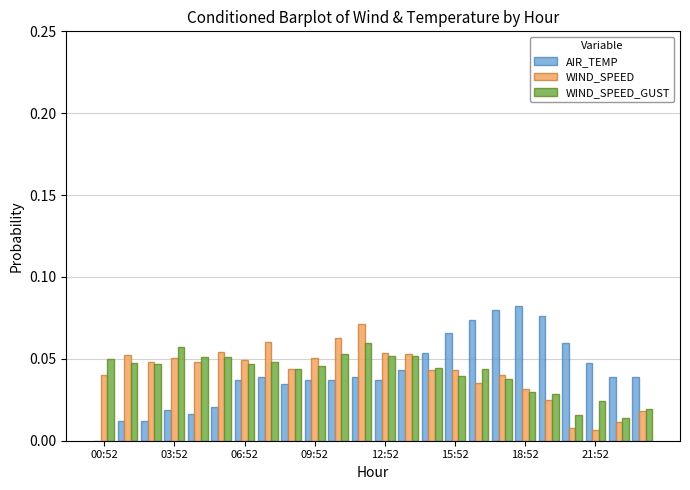

How many values in the AIR_TEMP series exceed 0?

23